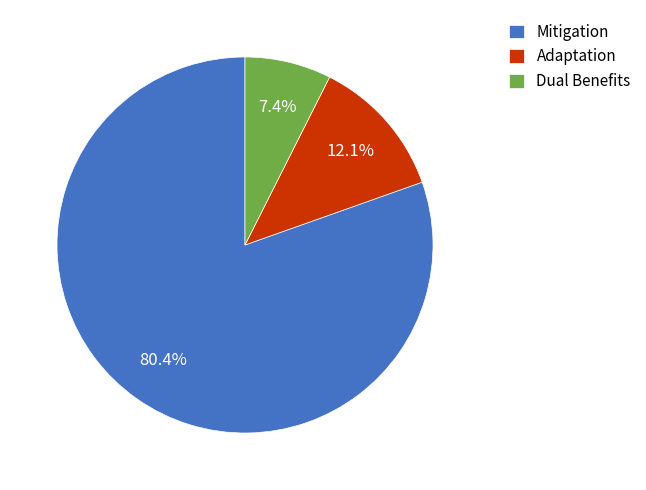

What is the majority slice?

Mitigation